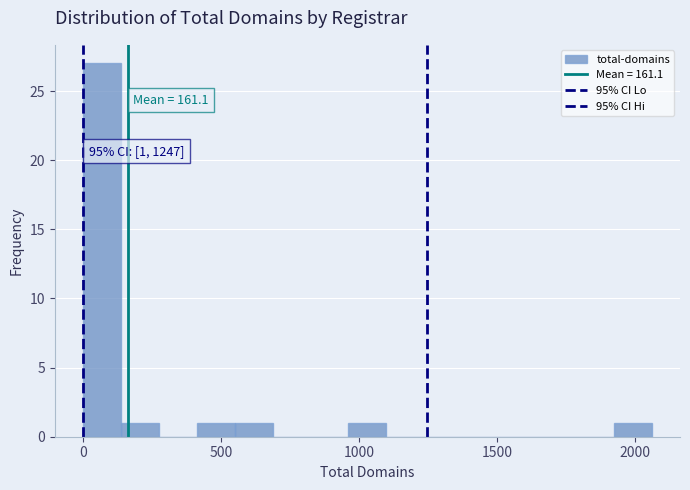

Read against the x-axis, roughly where is the centre of the tallest bar?

50